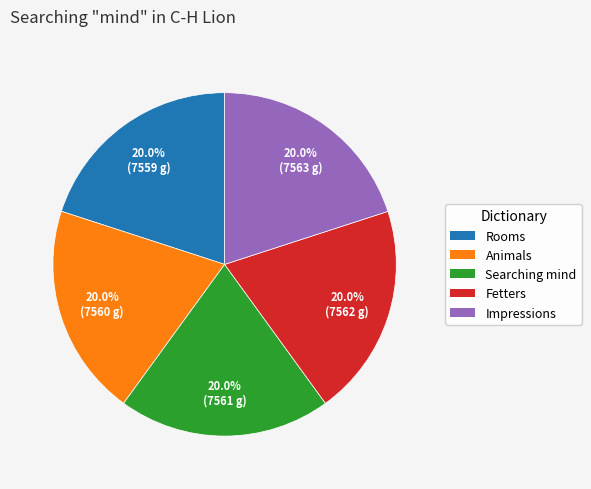

What portion of the pie excludes Rooms?

80.0%